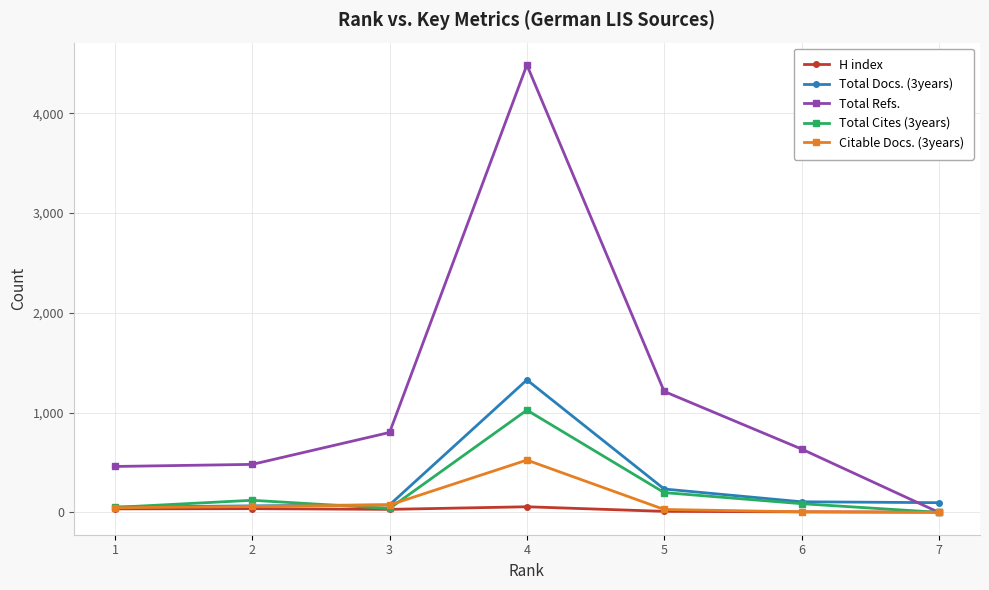

The value of Total Cites (3years) at 7 is 0. True or false?

True